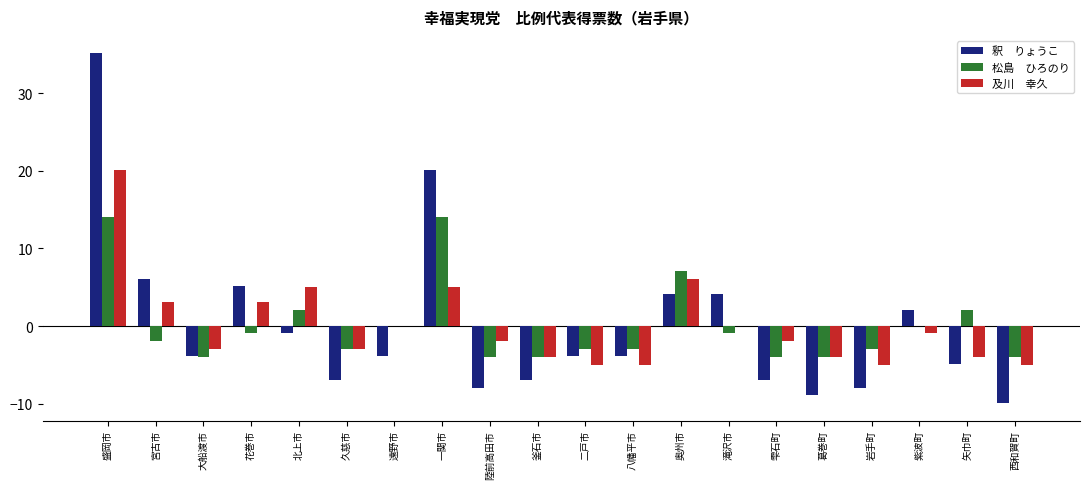

At which category is the sum across all series the highest?

盛岡市